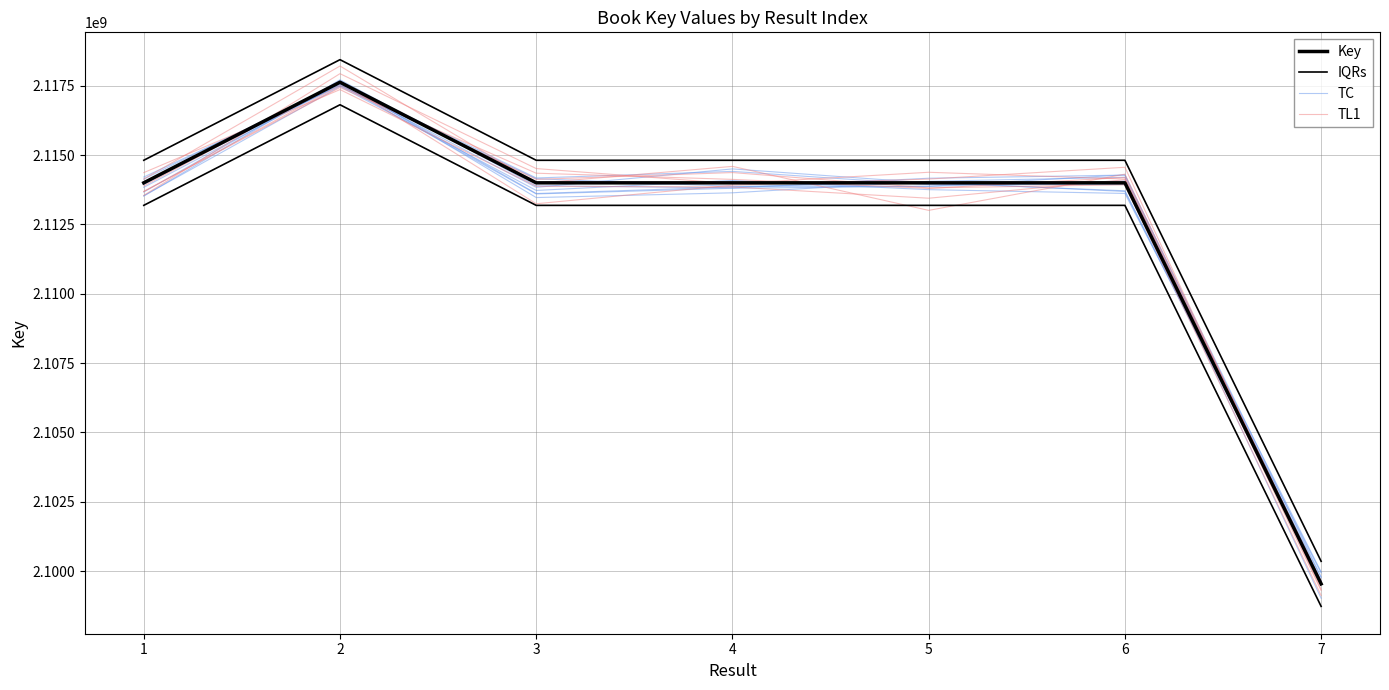

At which label does IQRs reach its minimum?

7